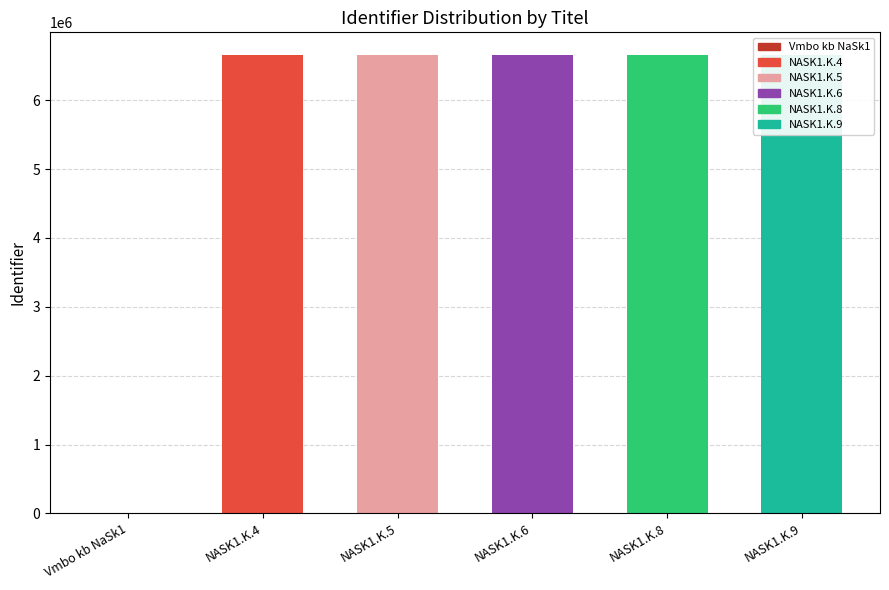

True or false: the data shows 3408851 at NASK1.K.9.

False